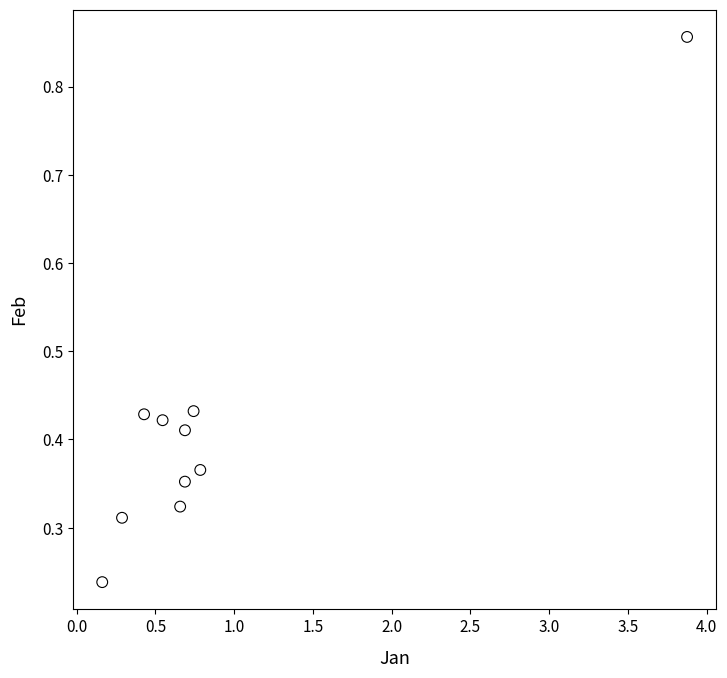

What is the range of X values (max minus min)?

3.7